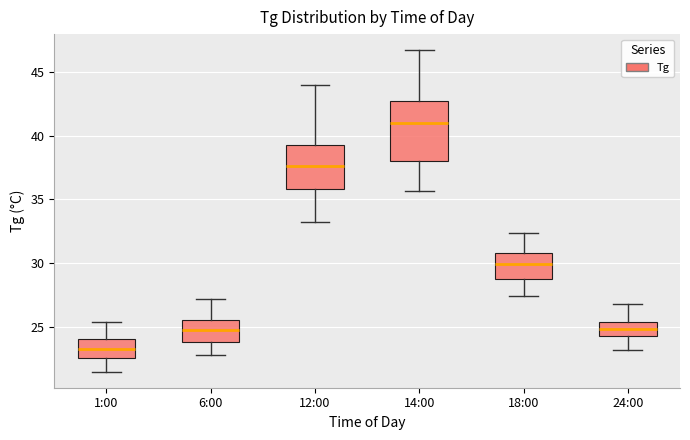

Which box has the lowest median line?

1:00